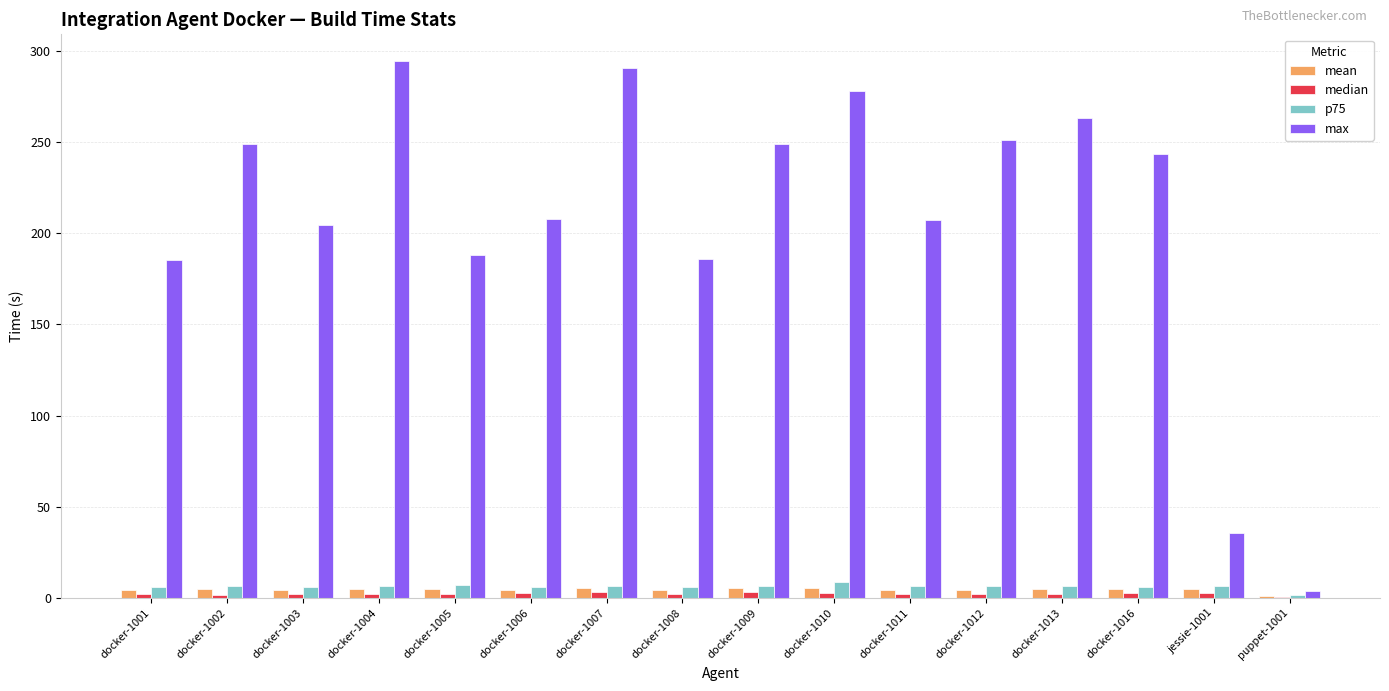

What is the highest value of the p75 series?

8.5